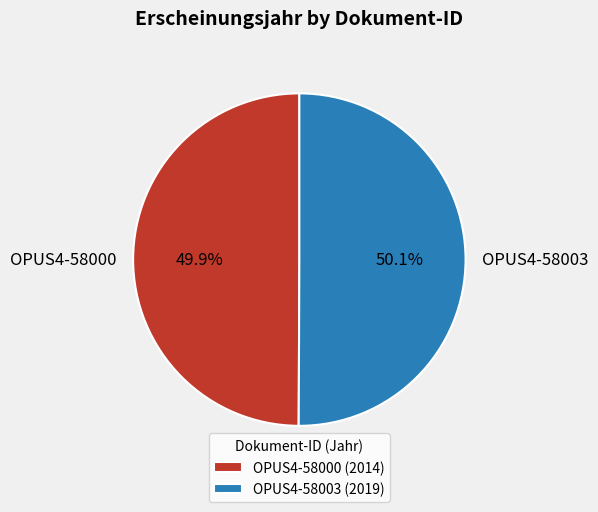

Does any single category account for the majority?

Yes